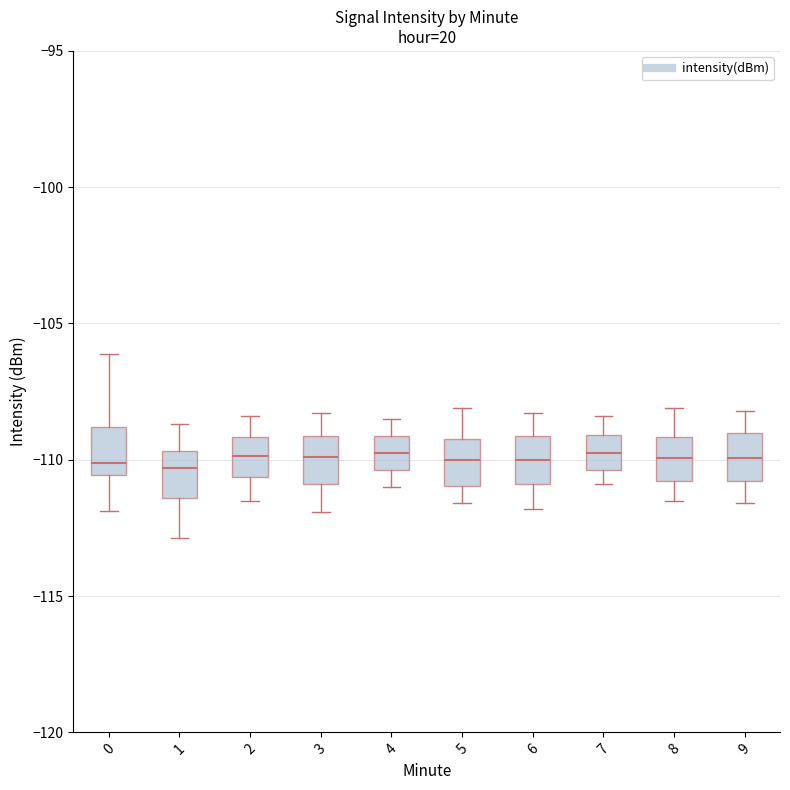

Reading left to right, read every box against the y-axis: the position of its median line, the range the box covers, and the ends of its whiskers. The values are not printed on the chart, so give them approximately, as read against the axis.

0: median -110.0, box -110.5 to -109.0, whiskers -112.0 to -106.0
1: median -110.5, box -111.5 to -109.5, whiskers -113.0 to -108.5
2: median -110.0, box -110.5 to -109.0, whiskers -111.5 to -108.5
3: median -110.0, box -111.0 to -109.0, whiskers -112.0 to -108.5
4: median -109.5, box -110.5 to -109.0, whiskers -111.0 to -108.5
5: median -110.0, box -111.0 to -109.0, whiskers -111.5 to -108.0
6: median -110.0, box -111.0 to -109.0, whiskers -112.0 to -108.5
7: median -109.5, box -110.5 to -109.0, whiskers -111.0 to -108.5
8: median -110.0, box -111.0 to -109.0, whiskers -111.5 to -108.0
9: median -110.0, box -111.0 to -109.0, whiskers -111.5 to -108.0